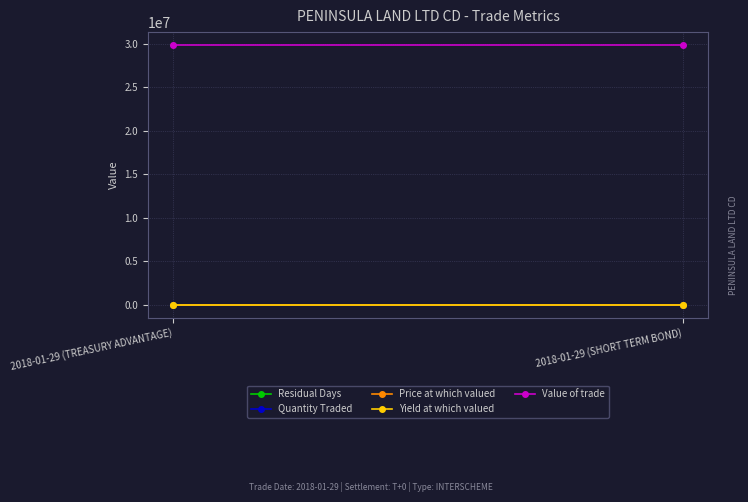

At which category does the chart reach its minimum across all series?

2018-01-29 (TREASURY ADVANTAGE)